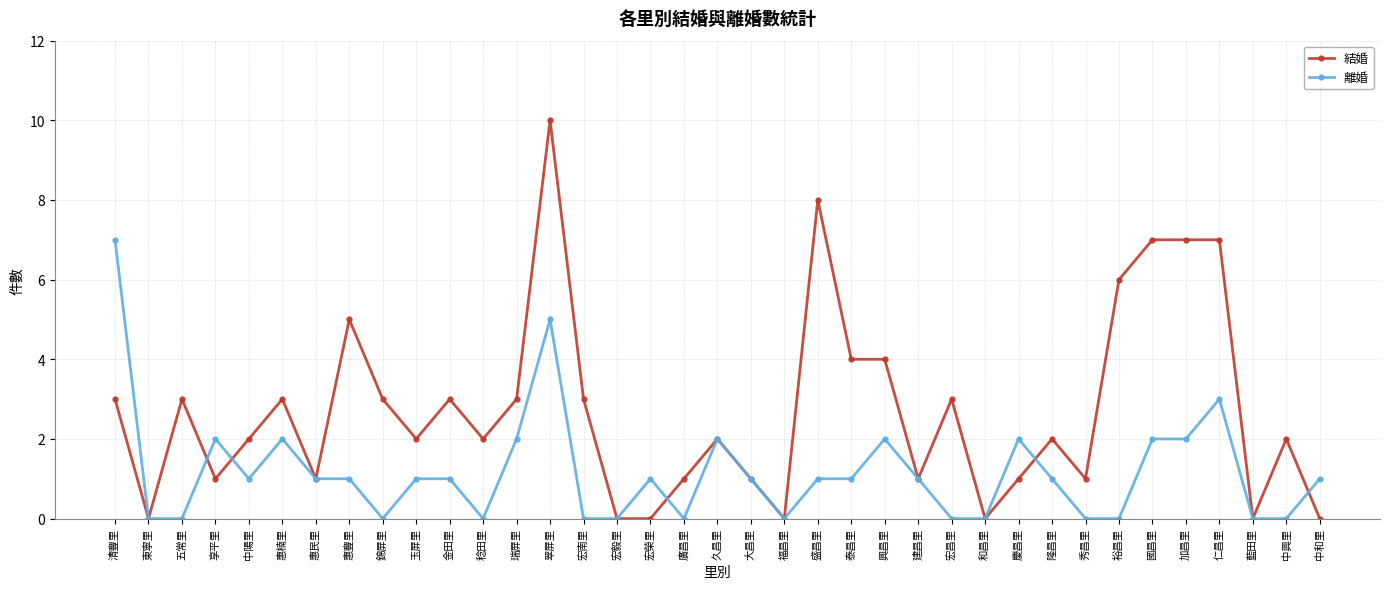

At which category does 離婚 reach its first local peak?

享平里